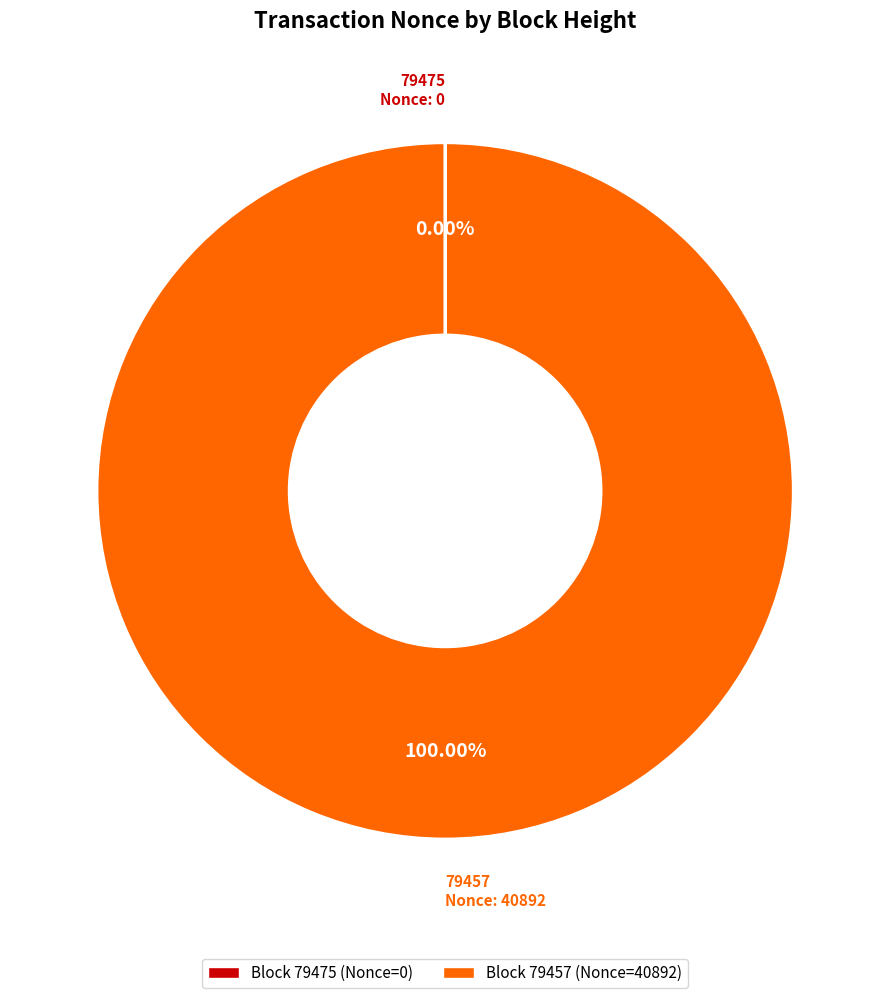

Does any single category account for the majority?

Yes